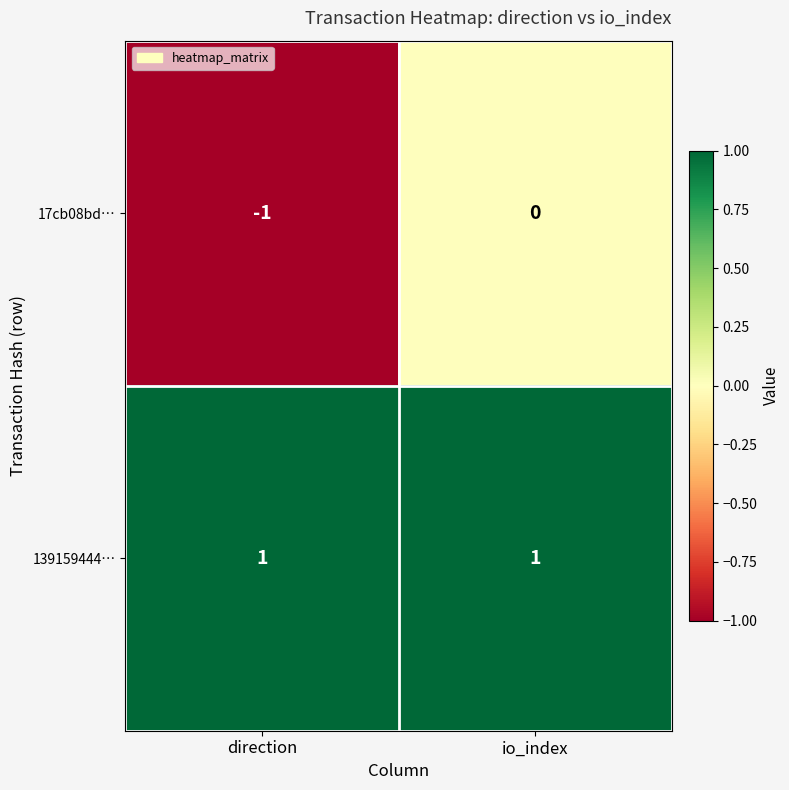

True or false: 139159444… has a value of 2 at io_index.

False